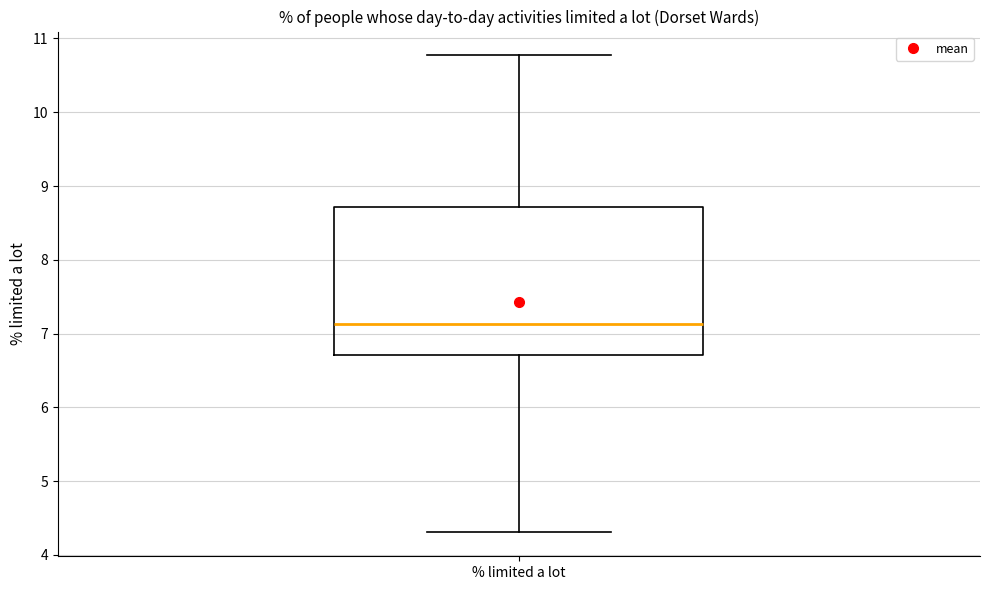

Read this box plot against the y-axis: the position of the median line, the range covered by the box, and the ends of both whiskers. The values are not printed on the chart, so give them approximately, as read against the axis.

median 7.1, box 6.7 to 8.7, whiskers 4.3 to 10.8